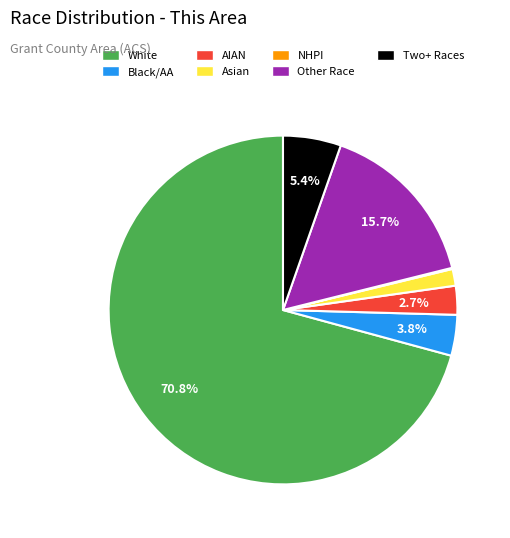

Does any single category account for the majority?

Yes